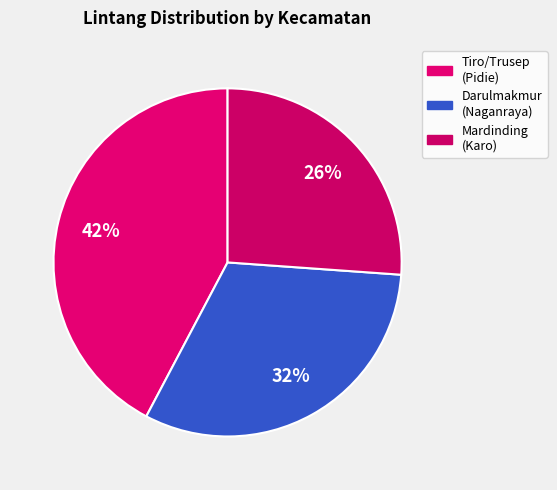

How many slices are in this pie chart?

3